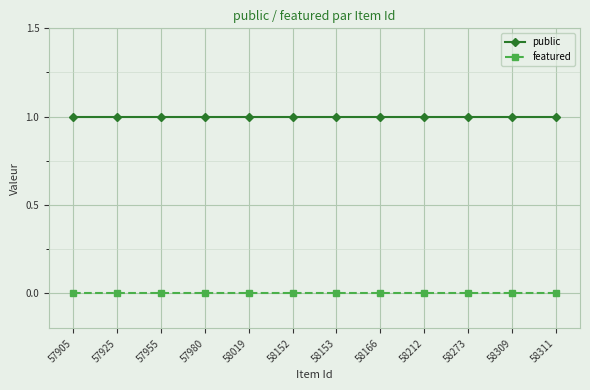

How many lines are shown in the chart?

2